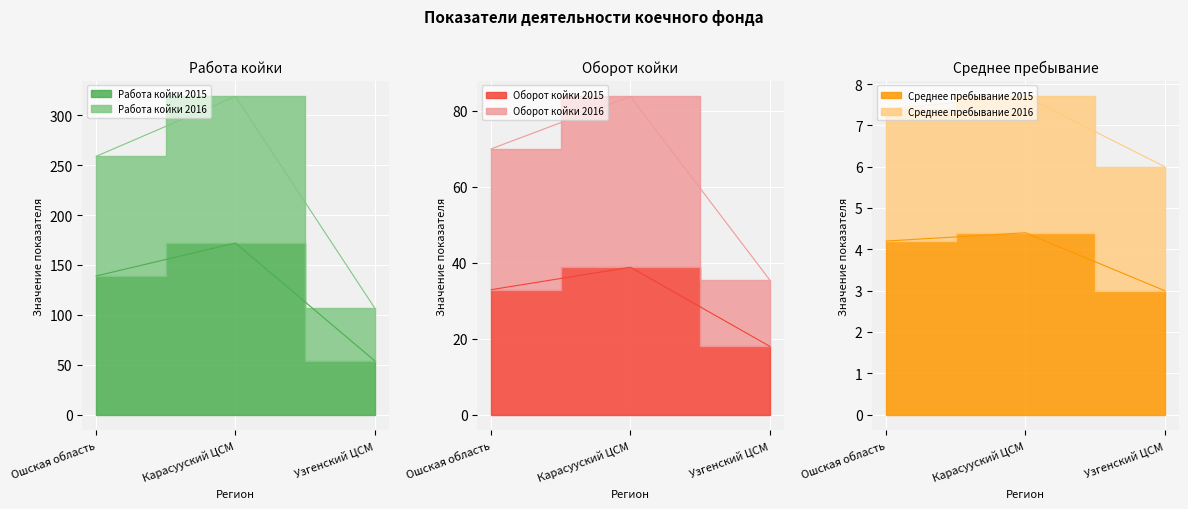

What is the total value across all series at Узгенский ЦСМ?

223.5